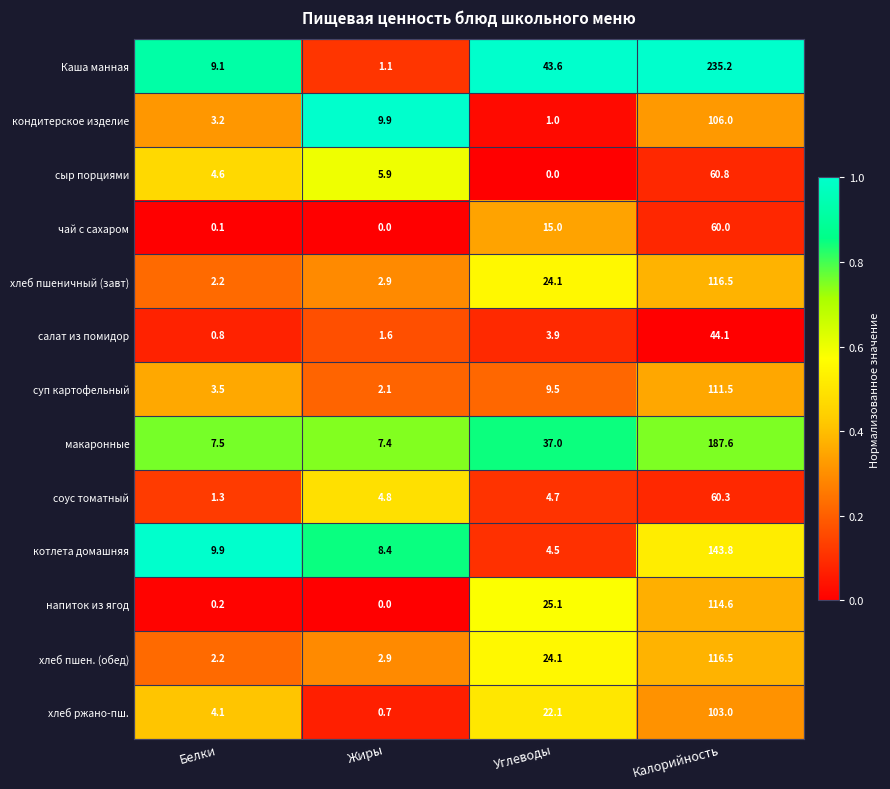

The салат из помидор series shows 0.4 at Белки. True or false?

False